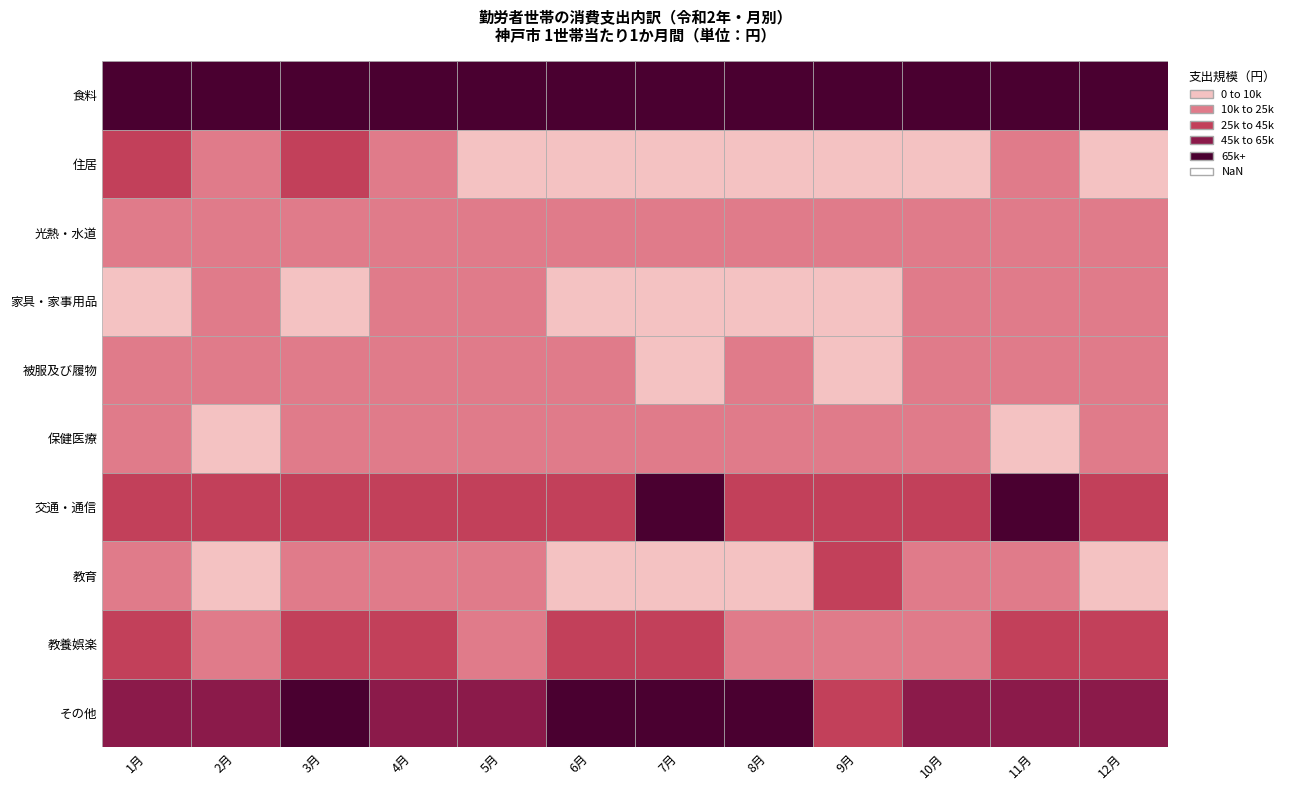

Where does the その他 series first go above 58398?

3月